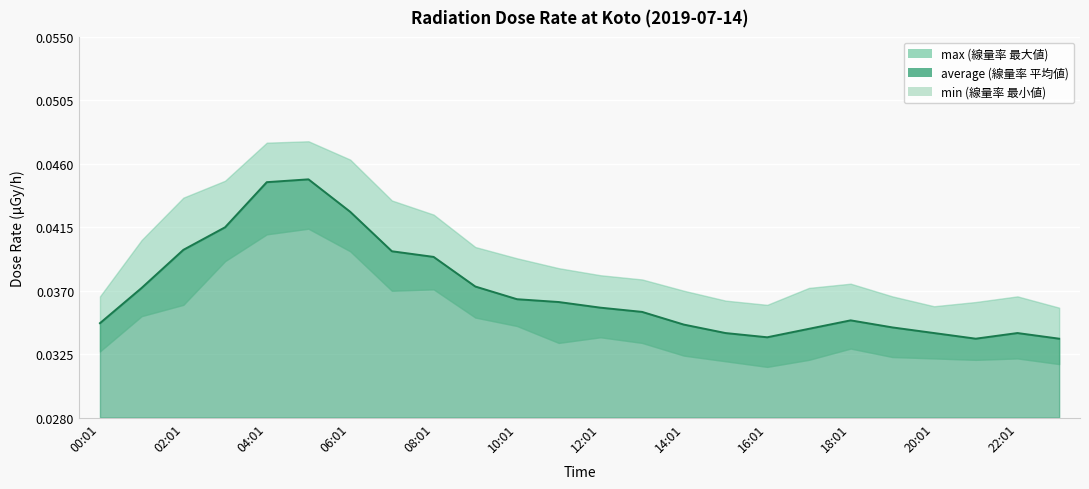

How many lines are shown in the chart?

3